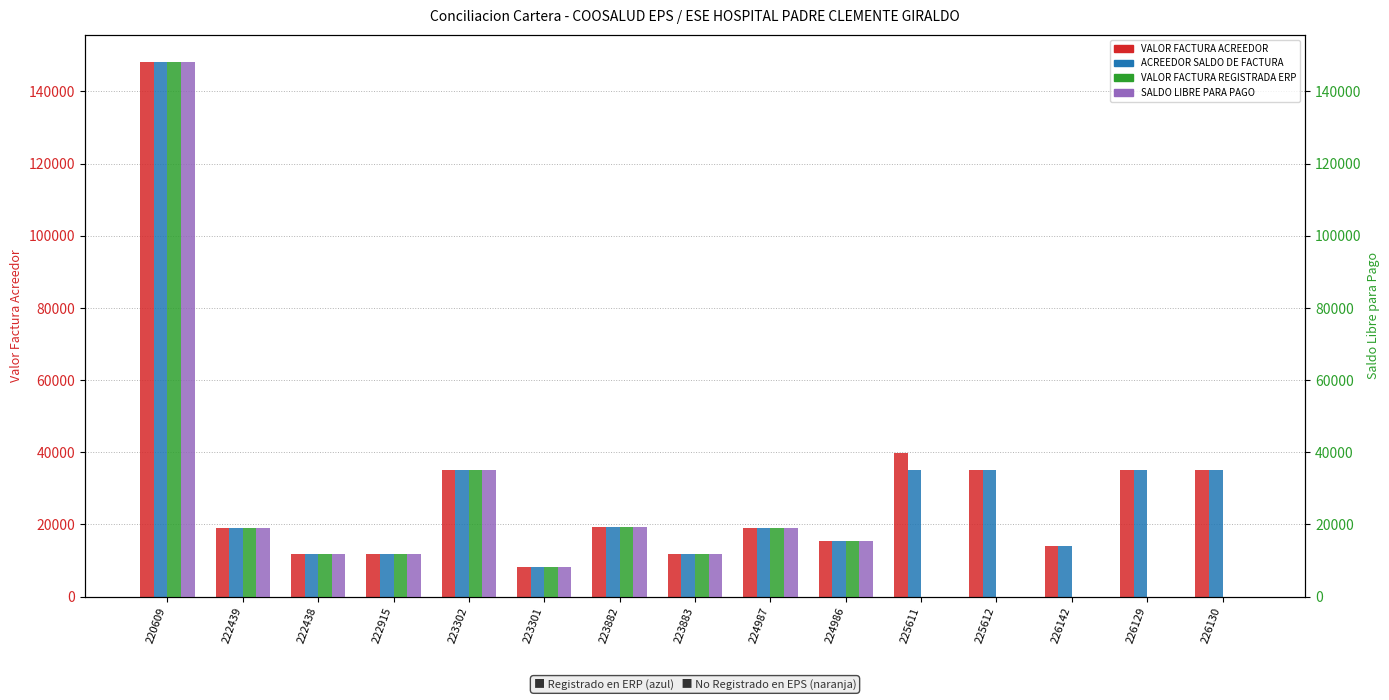

Are the bars horizontal?

No